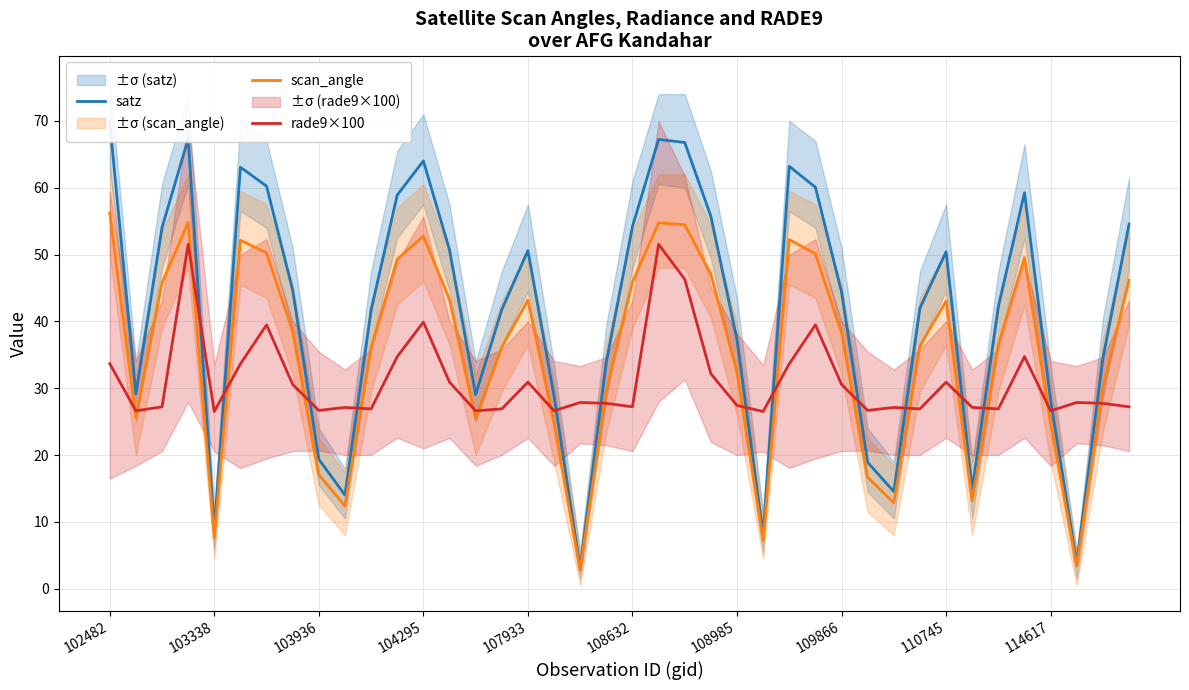

True or false: scan_angle and rade9×100 intersect in this chart.

True